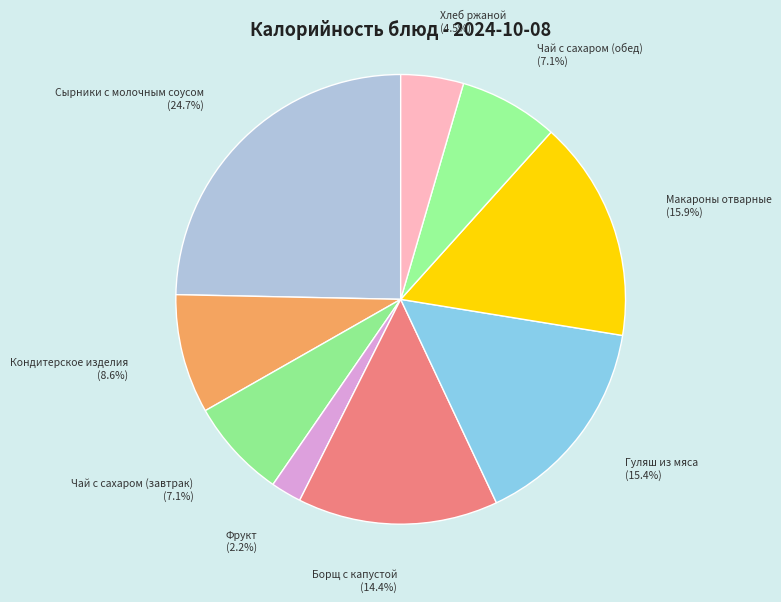

Is there any slice that represents more than half of the pie?

No